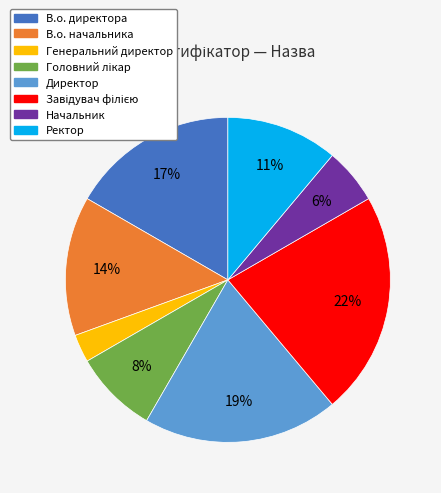

The В.о. директора slice represents 17% of the pie. True or false?

True